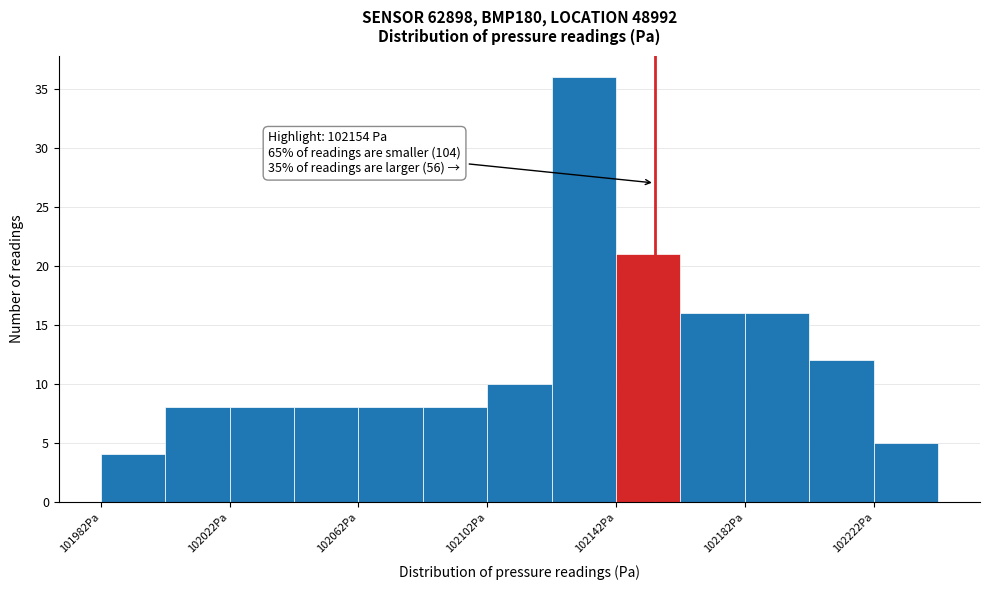

Which range on the x-axis has the tallest bar?

102122 to 102142